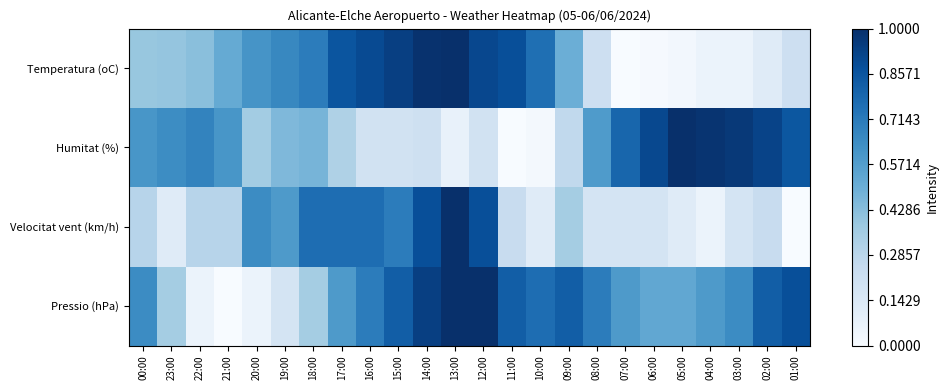

Between 14:00 and 16:00, which is larger?

14:00